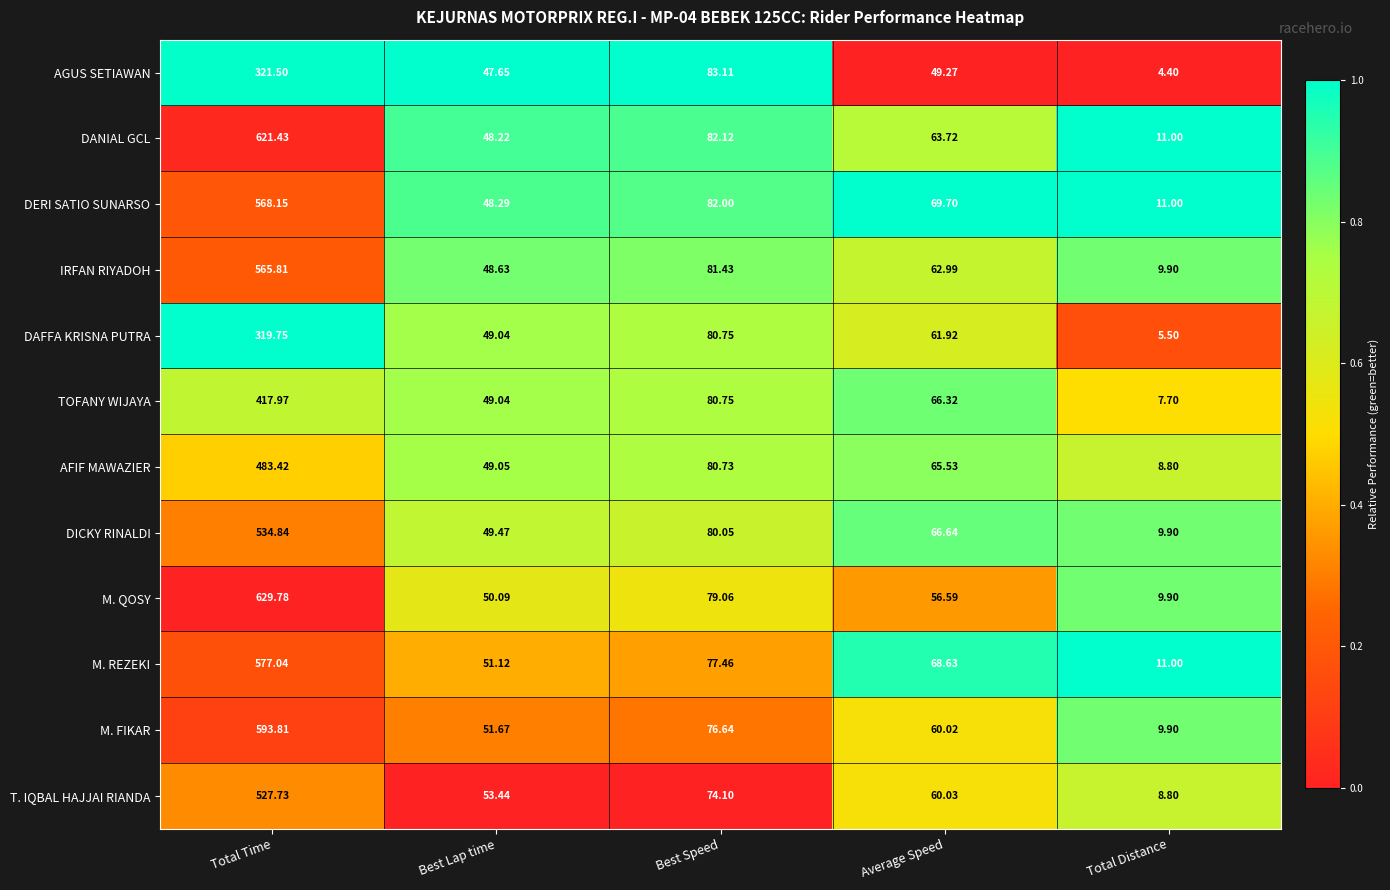

Which series has the largest total across all categories?

DANIAL GCL